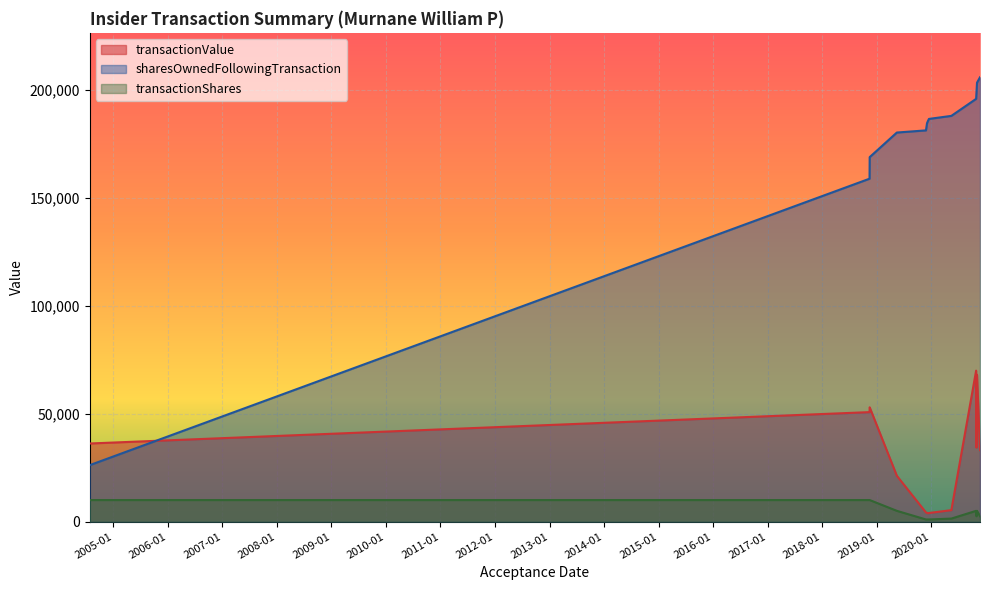

The value of transactionShares at 2020-11-03 is 5000. True or false?

True